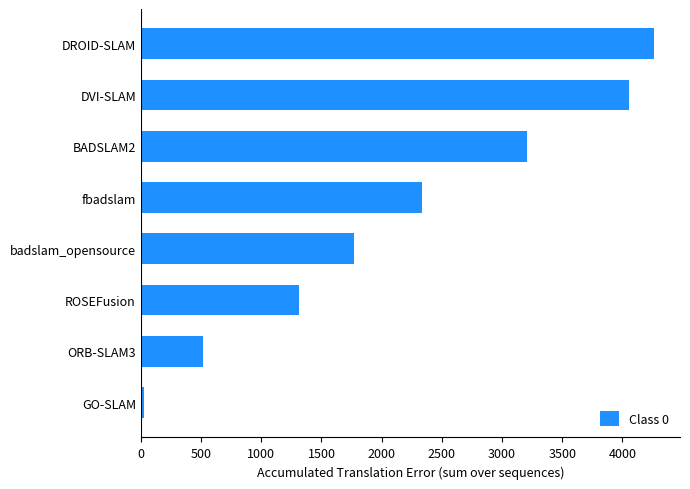

At which label is the value closest to 2146?

fbadslam